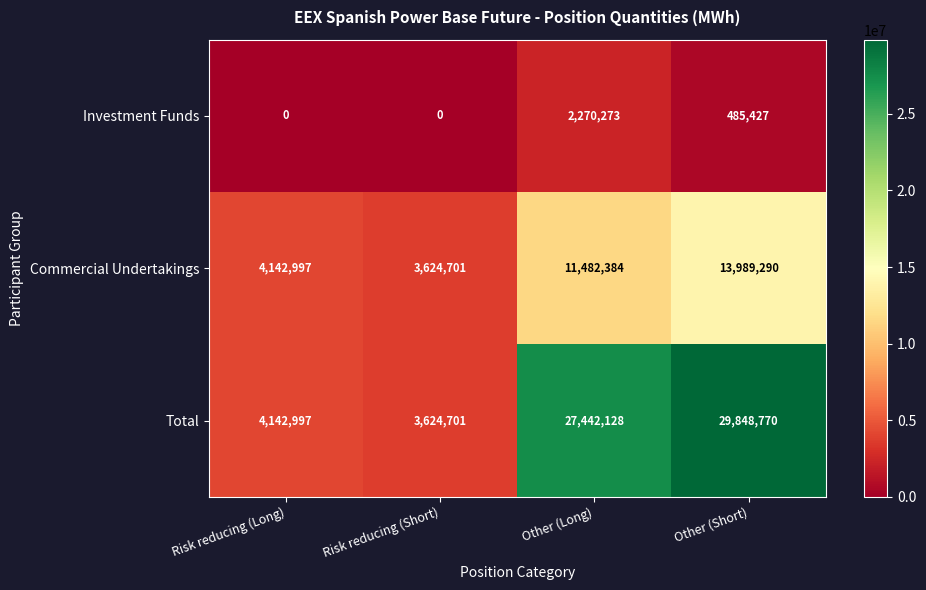

Which series has the largest total across all categories?

Total